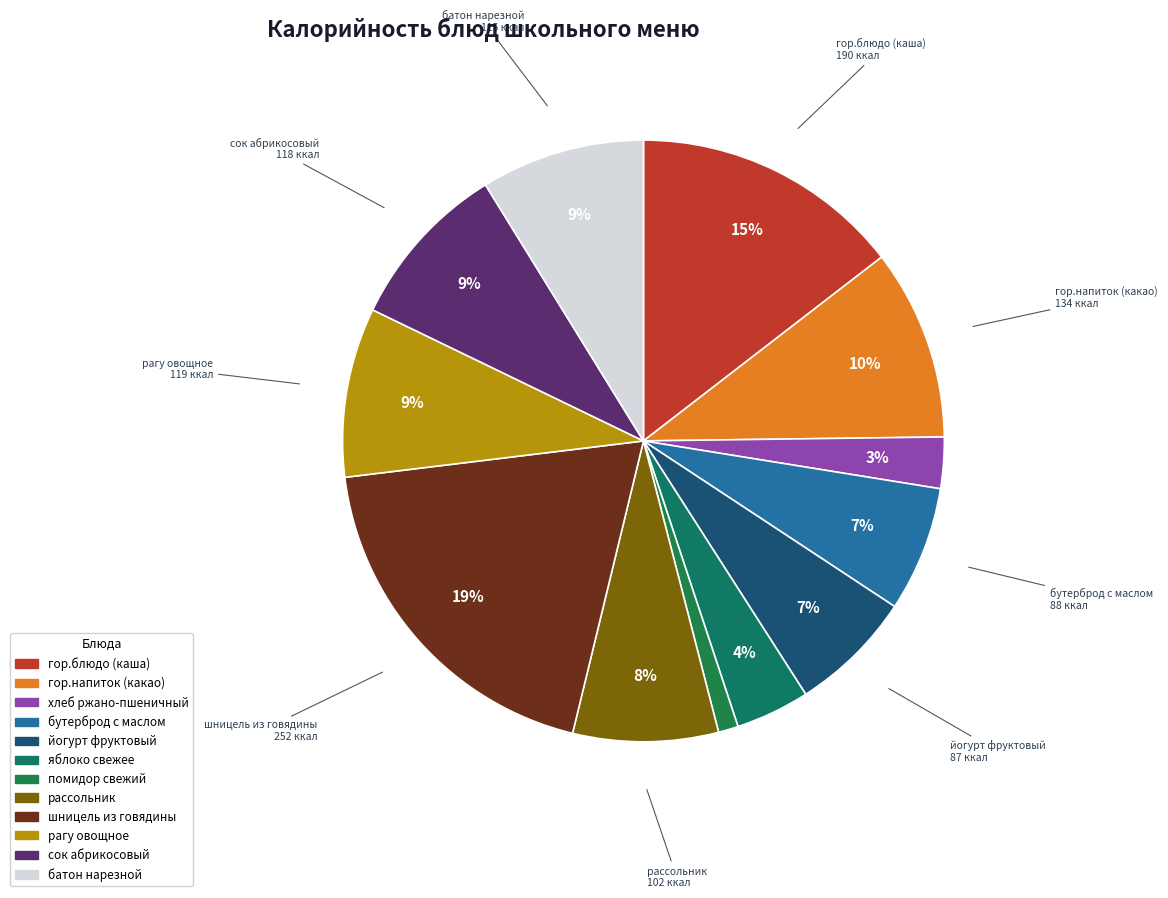

To the nearest percent, what is the difference between the largest and smallest slice percentages?

18%